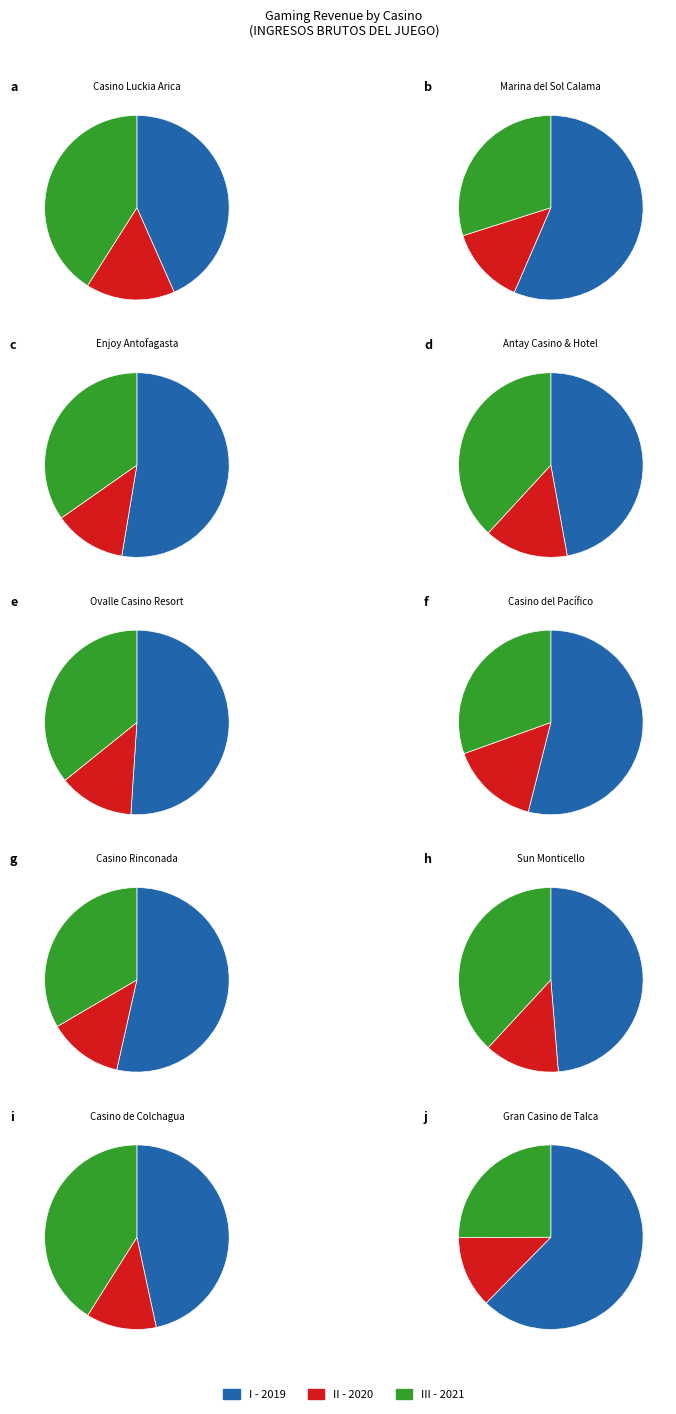

True or false: Marina del Sol Calama accounts for 1% of the total.

False